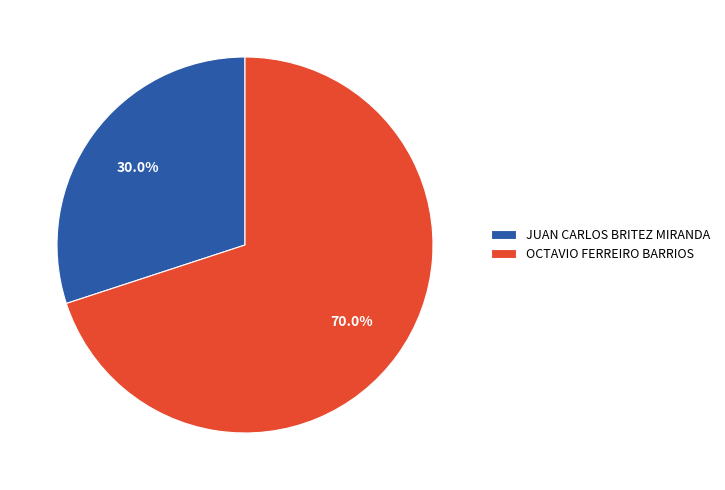

Count the number of slices in the pie.

2